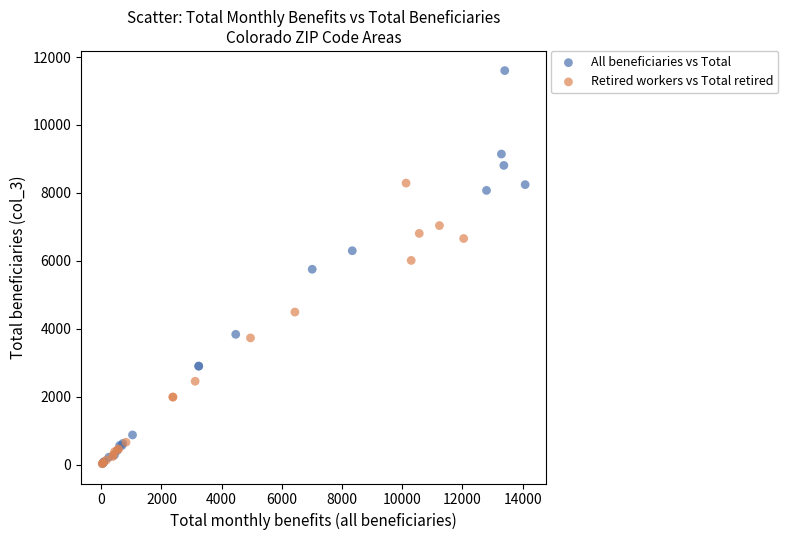

Which series has the largest Y range (max minus min)?

All beneficiaries vs Total